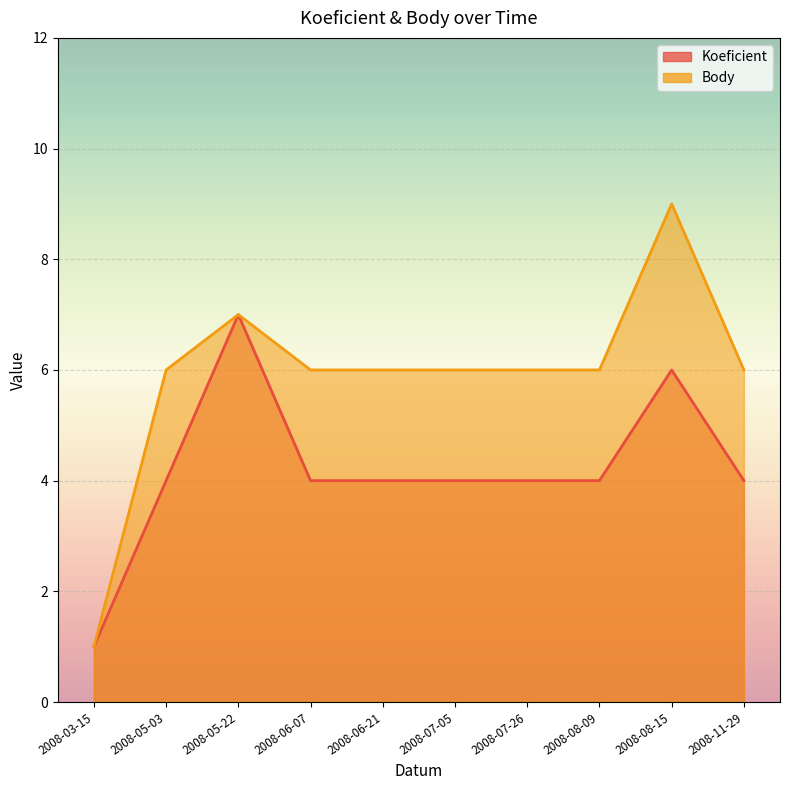

Where is Body nearest to the value 5?

2008-05-03